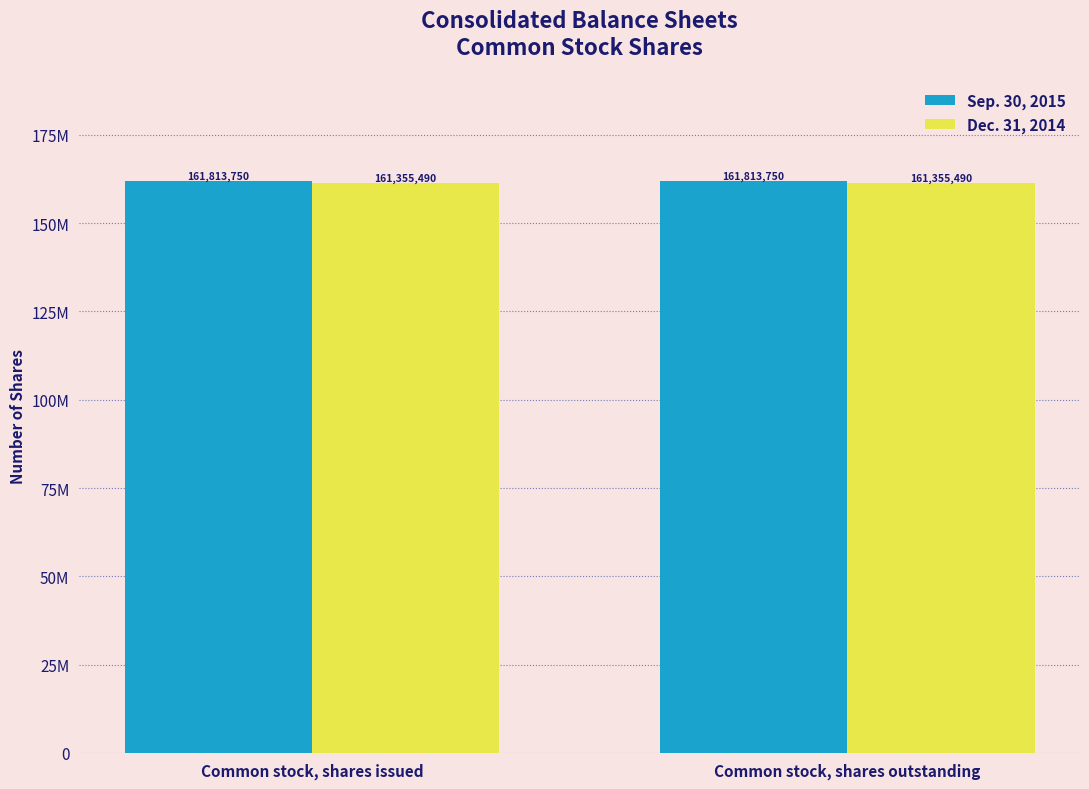

Are the bars grouped side by side (vs. stacked)?

Yes